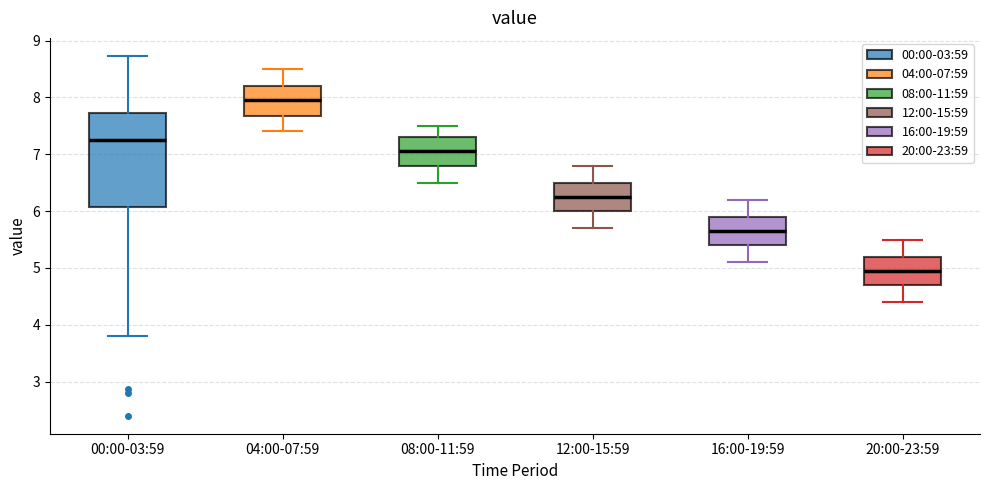

Reading left to right, read every box against the y-axis: the position of its median line, the range the box covers, and the ends of its whiskers. The values are not printed on the chart, so give them approximately, as read against the axis.

00:00-03:59: median 7.3, box 6.1 to 7.7, whiskers 3.8 to 8.7
04:00-07:59: median 8.0, box 7.7 to 8.2, whiskers 7.4 to 8.5
08:00-11:59: median 7.1, box 6.8 to 7.3, whiskers 6.5 to 7.5
12:00-15:59: median 6.3, box 6.0 to 6.5, whiskers 5.7 to 6.8
16:00-19:59: median 5.7, box 5.4 to 5.9, whiskers 5.1 to 6.2
20:00-23:59: median 5.0, box 4.7 to 5.2, whiskers 4.4 to 5.5